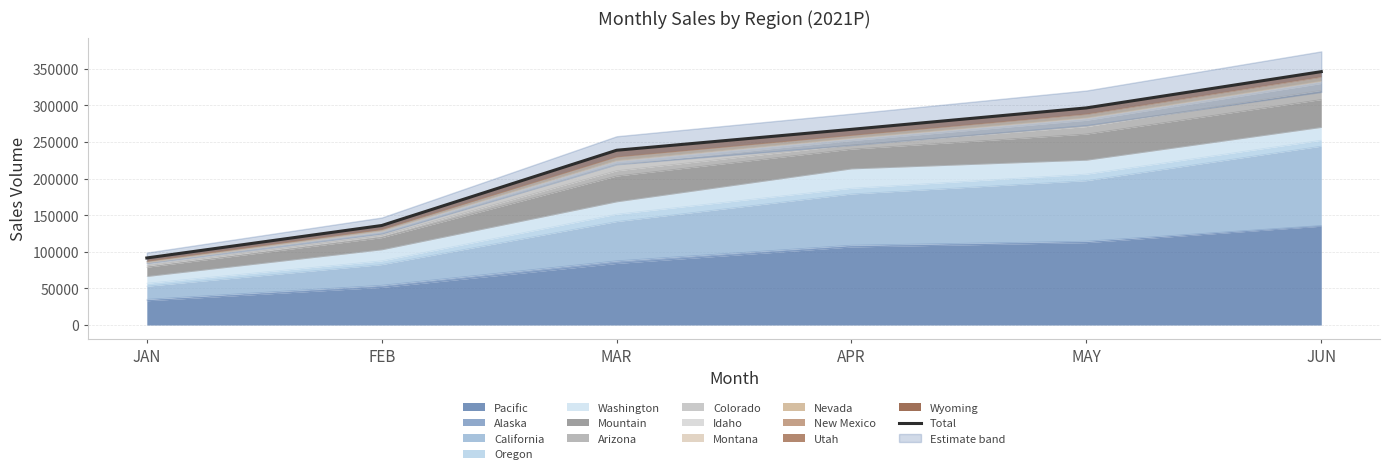

Is it true that the value at JUN is 346131.5?

True